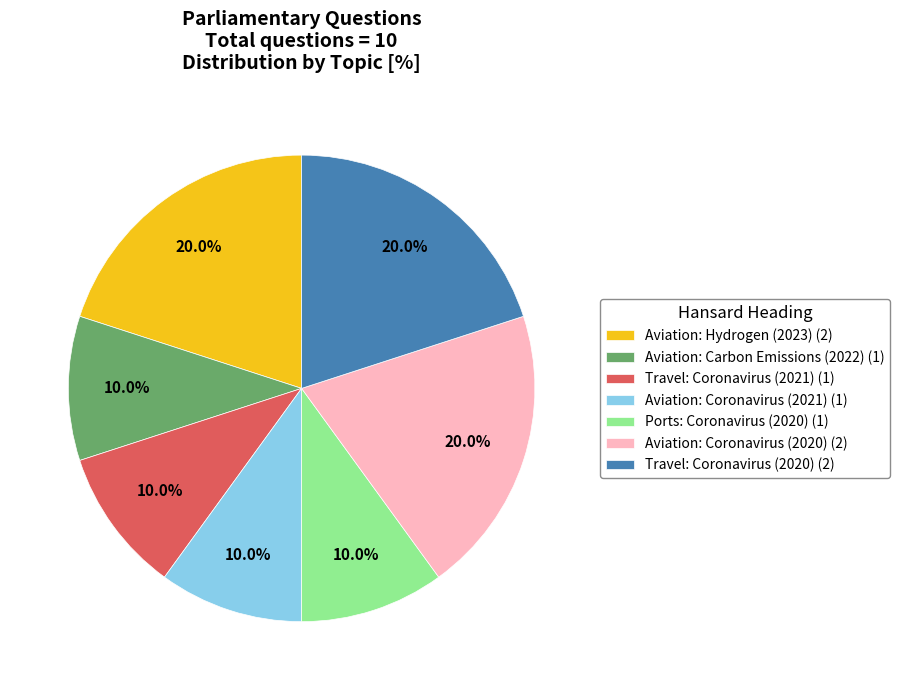

Is there any slice that represents more than half of the pie?

No